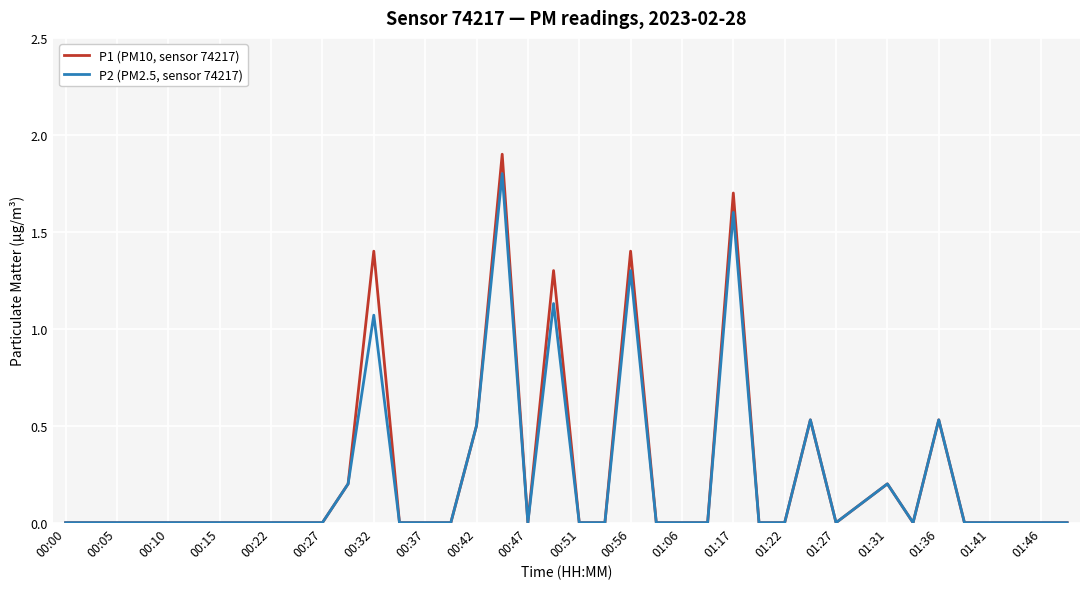

Which series has the widest spread of values?

P1 (PM10, sensor 74217)